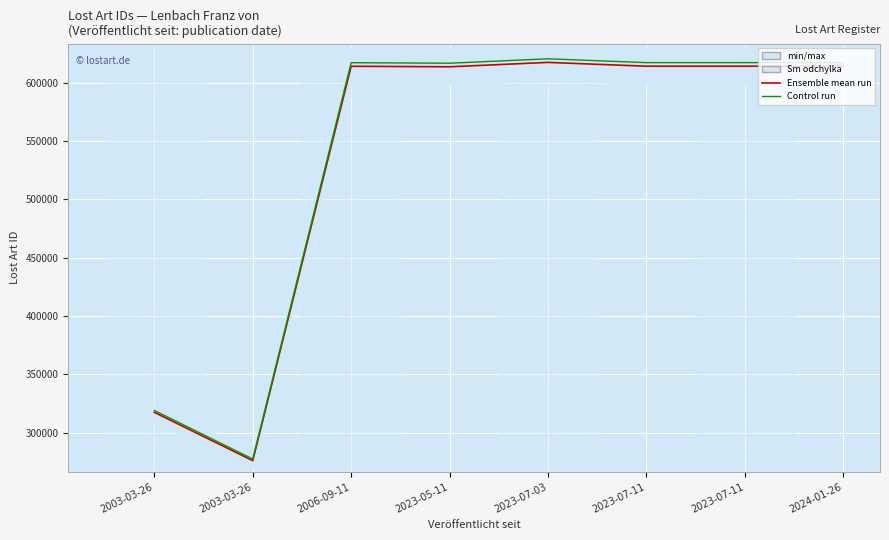

What is the highest value of the Ensemble mean run series?

617397.0